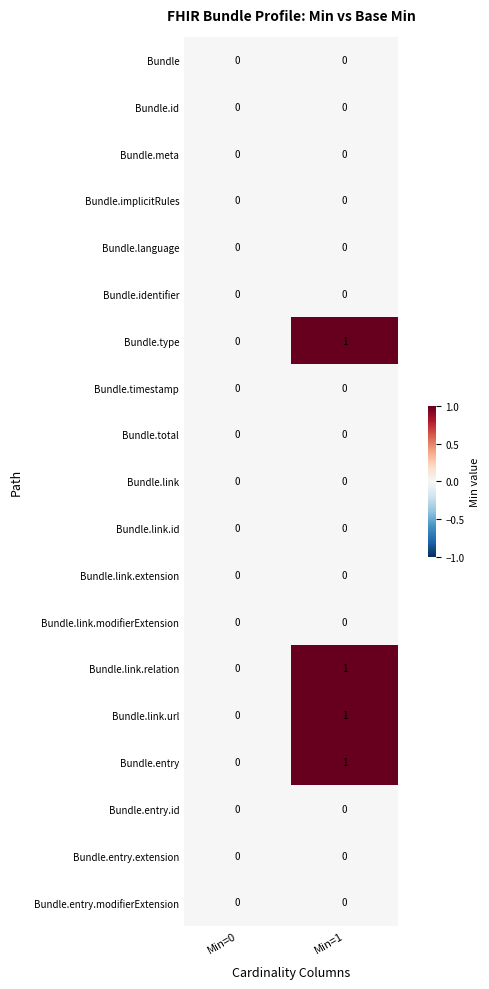

Which series has the largest total across all categories?

Bundle.type